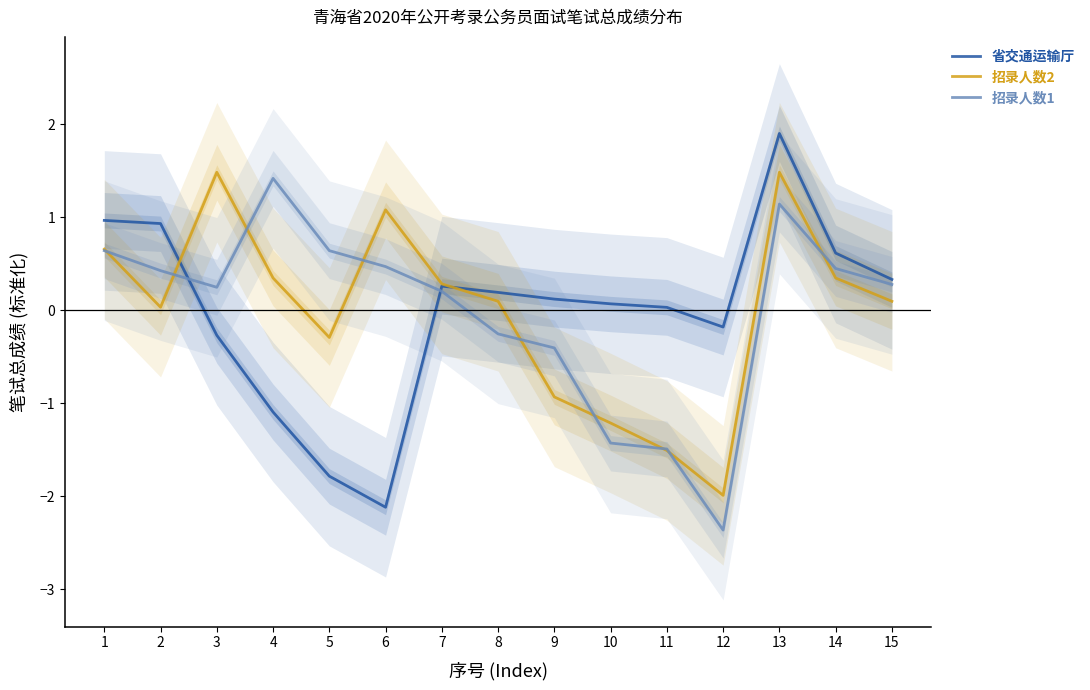

How many intersections are there between 省交通运输厅 and 招录人数2?

2